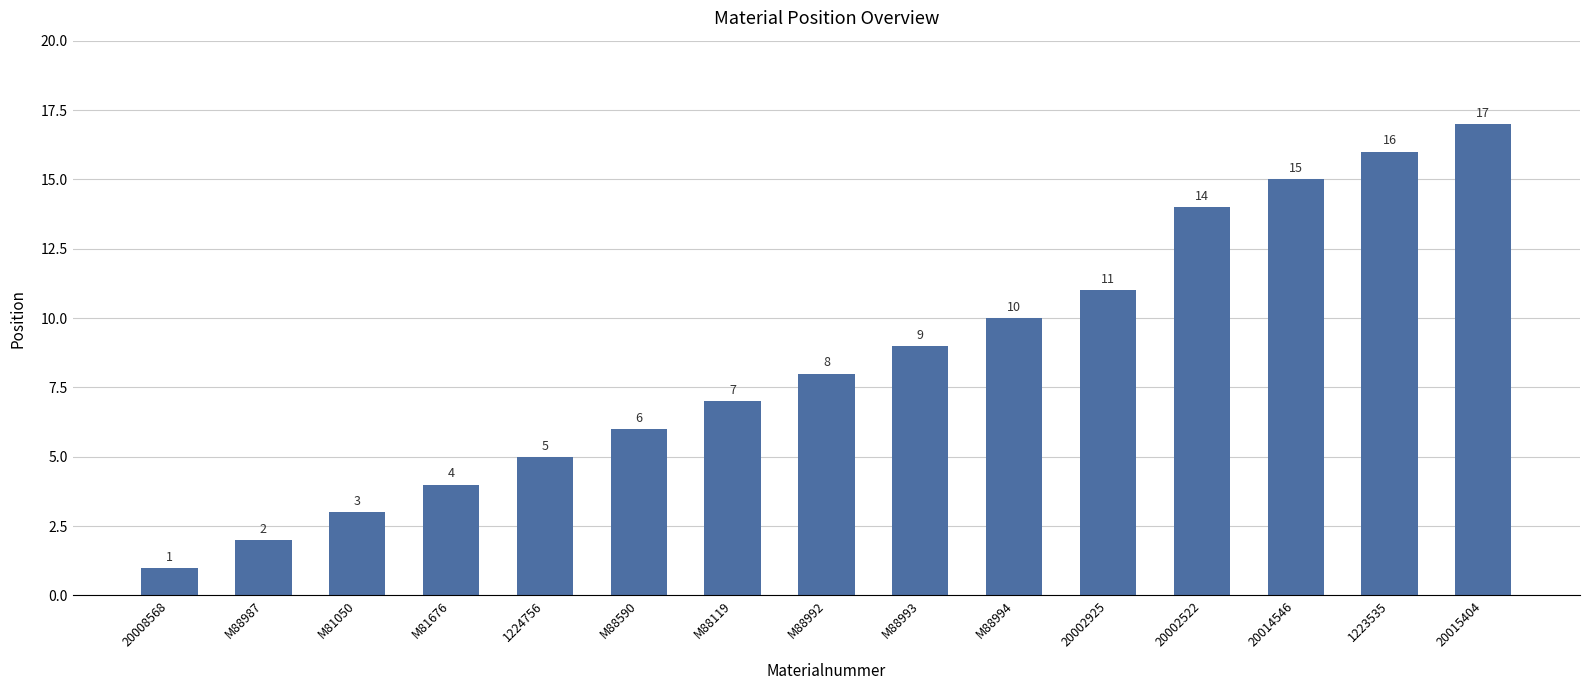

What is the difference between the values at 20002925 and M88119?

4